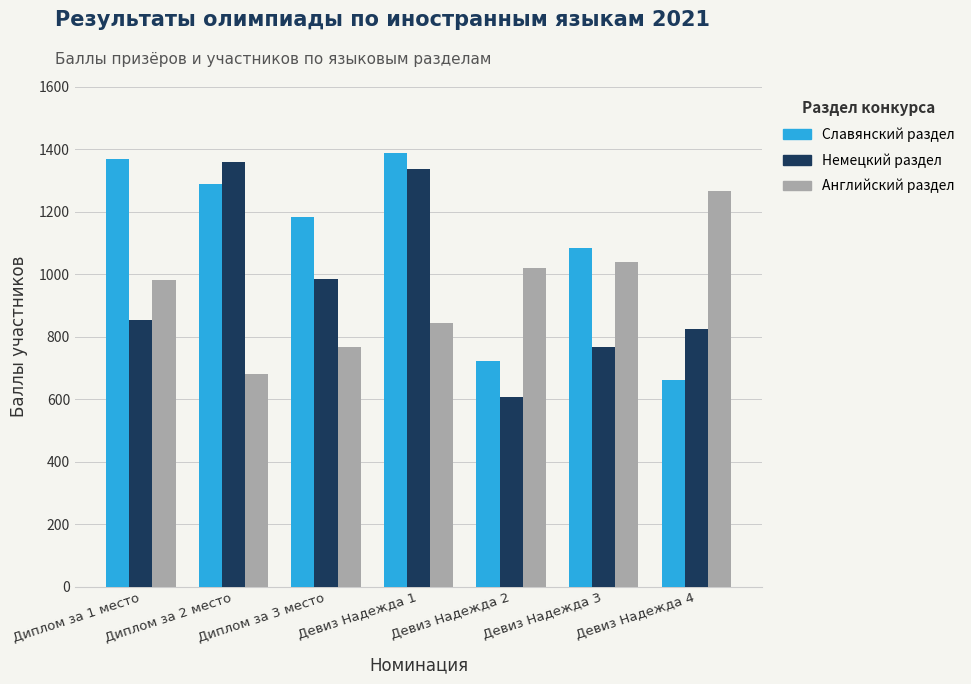

The value of Немецкий раздел at Диплом за 1 место is 854. True or false?

True